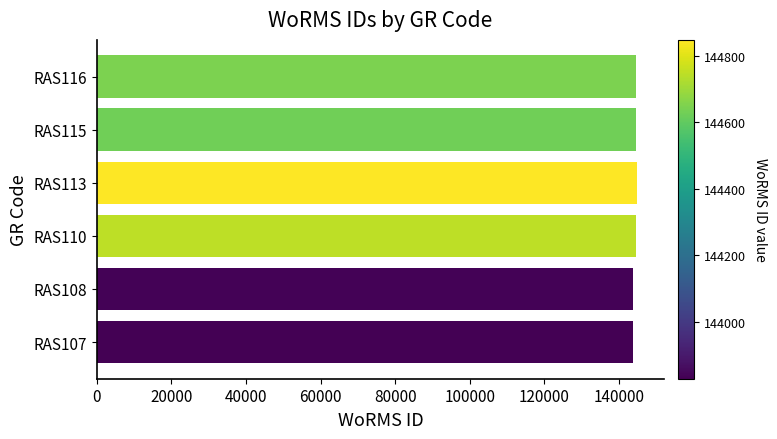

What is the difference between the maximum and second lowest values?

1013